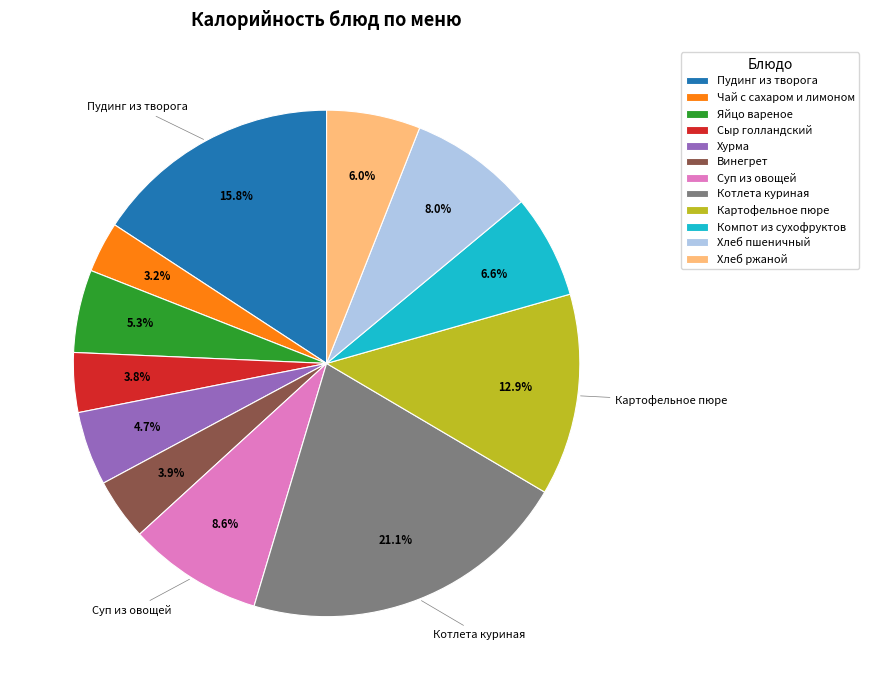

To the nearest percent, what is the difference between the Хурма and Суп из овощей slice percentages?

4%